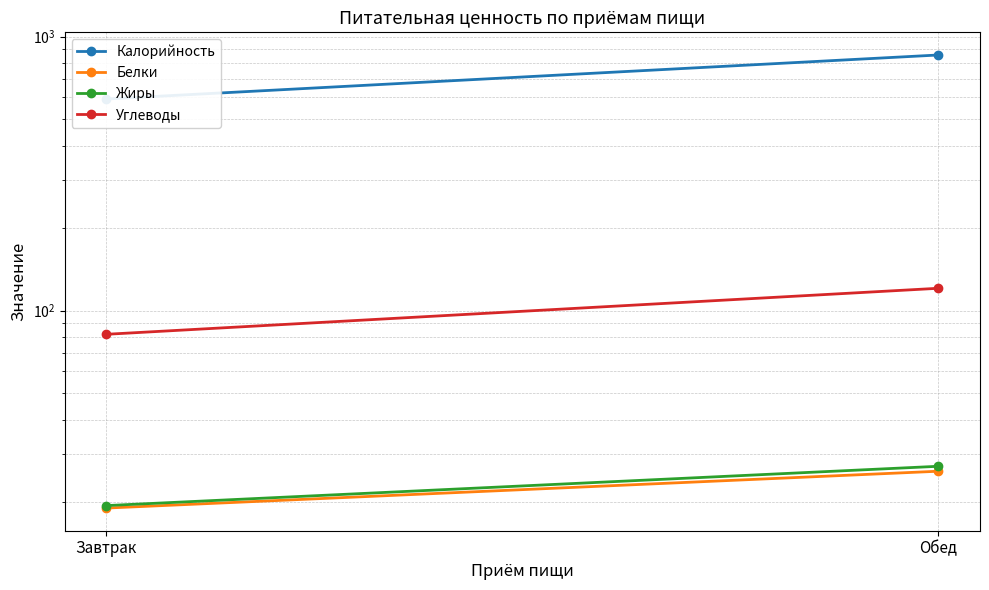

Reading left to right, transcribe all the data shown in this chart.

Калорийность: Завтрак=592.2	Обед=857.4
Белки: Завтрак=19.0	Обед=25.9
Жиры: Завтрак=19.4	Обед=27.0
Углеводы: Завтрак=81.9	Обед=120.6